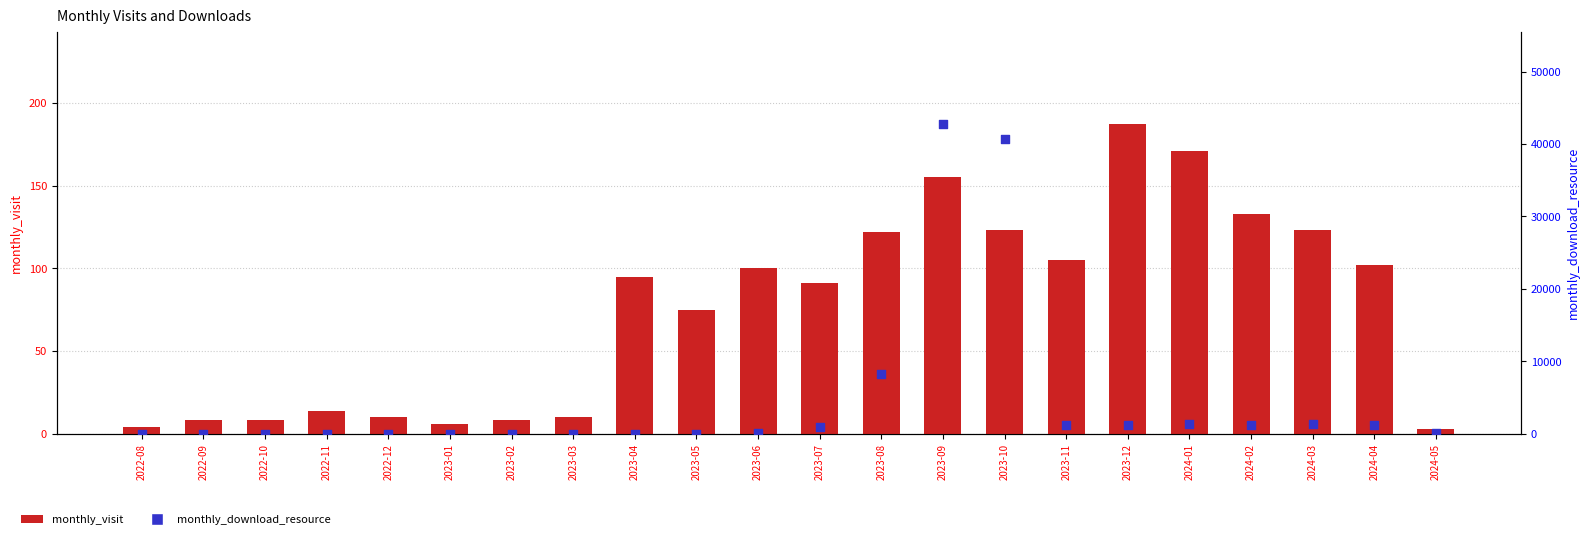

Which series has the widest spread of Y values?

monthly_download_resource